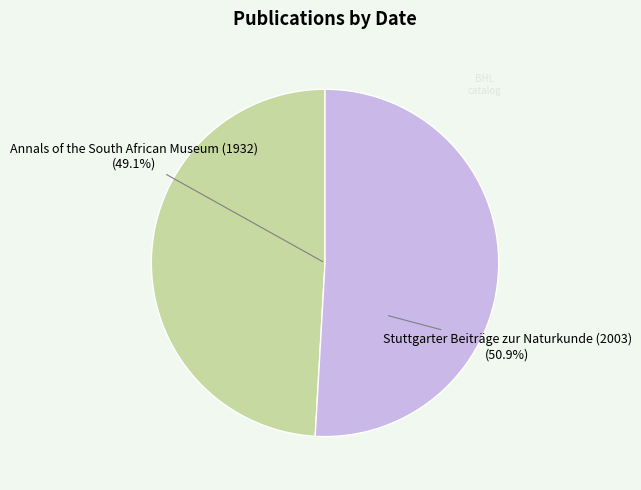

To the nearest percent, what is the difference between the largest and smallest slice percentages?

2%